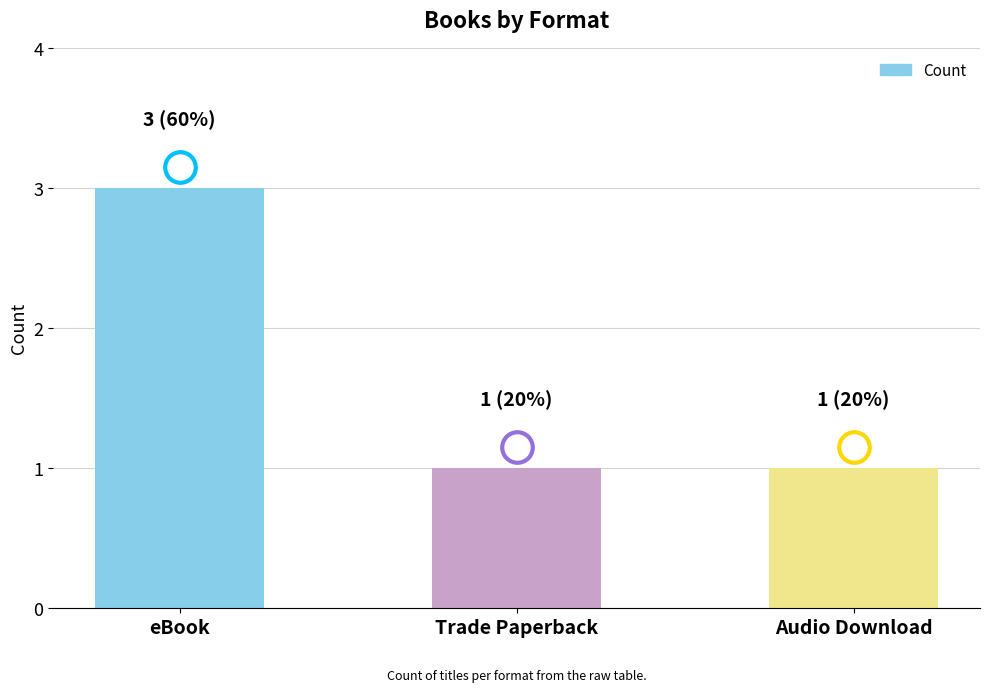

The value at eBook is 5. True or false?

False